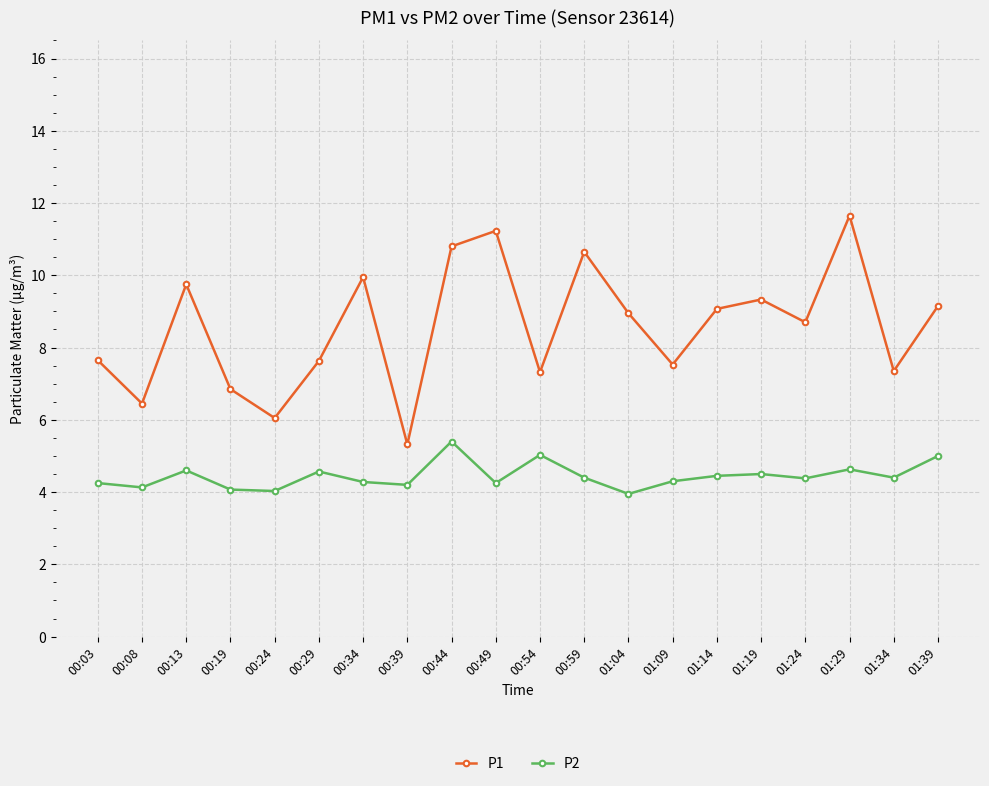

The P1 series shows 15.3 at 01:04. True or false?

False